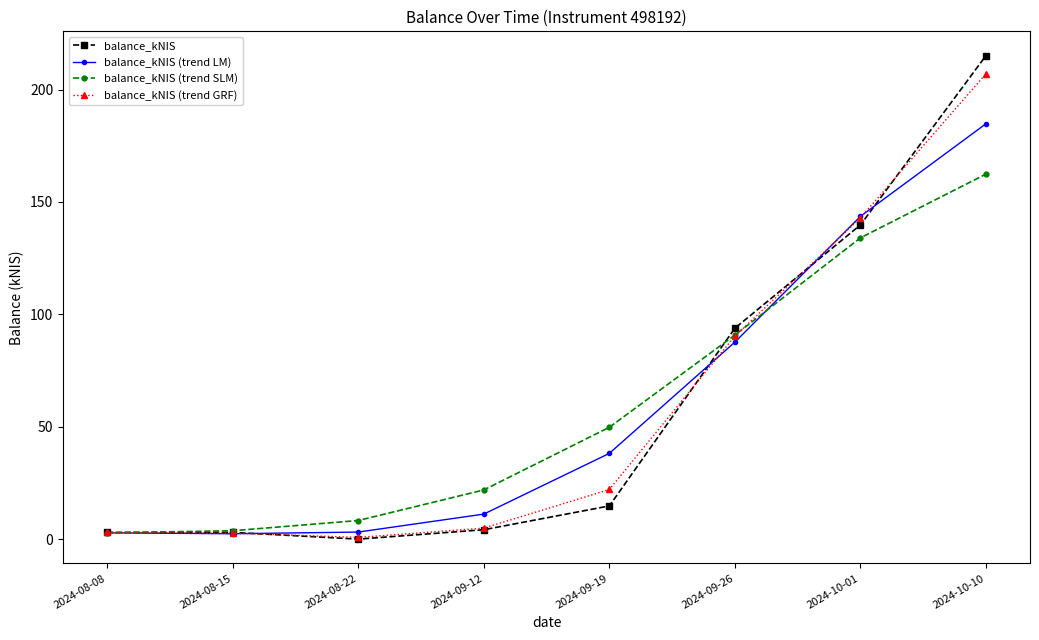

At which label does balance_kNIS (trend GRF) first exceed 22?

2024-09-19